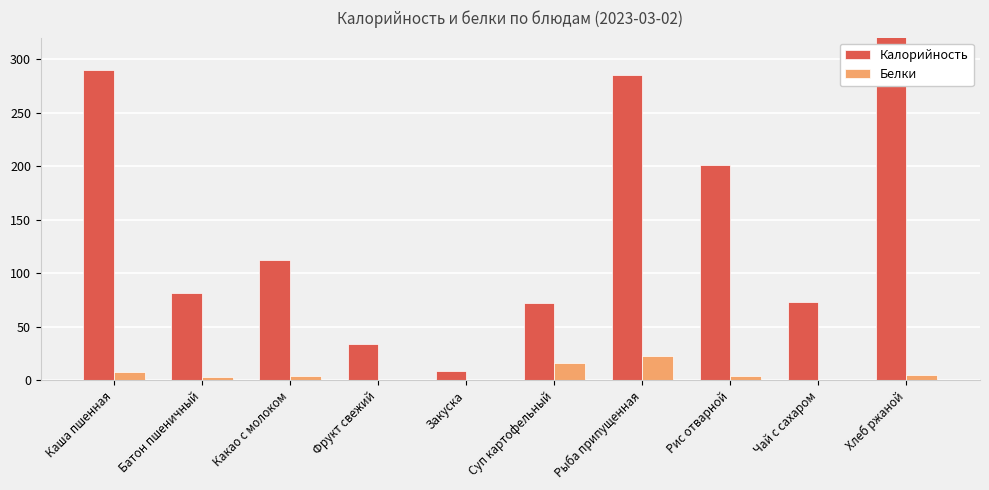

What is the difference between the maximum and second lowest values in the Калорийность series?

340.7